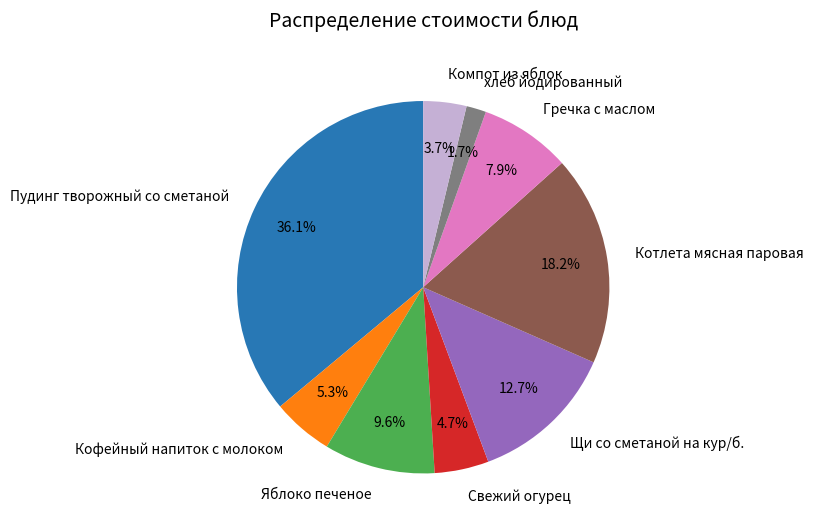

Count the number of slices in the pie.

9